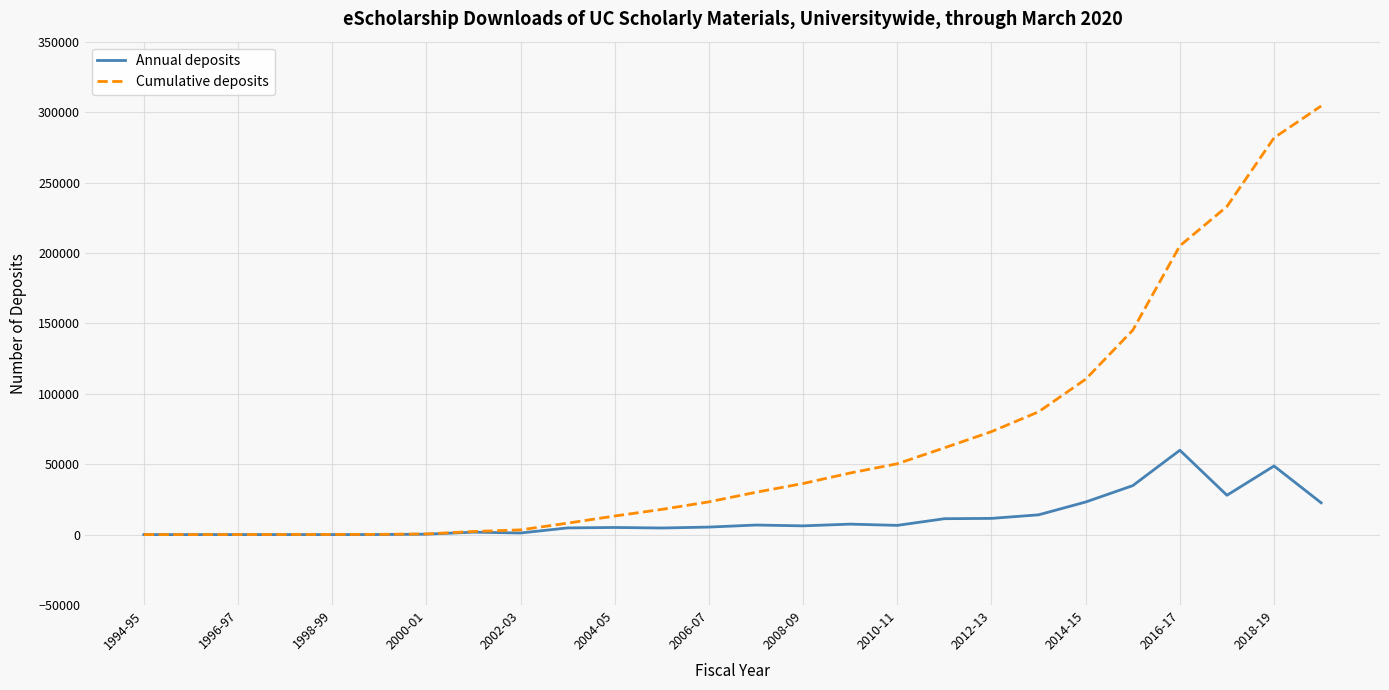

What is the highest value of the Annual deposits series?

59907